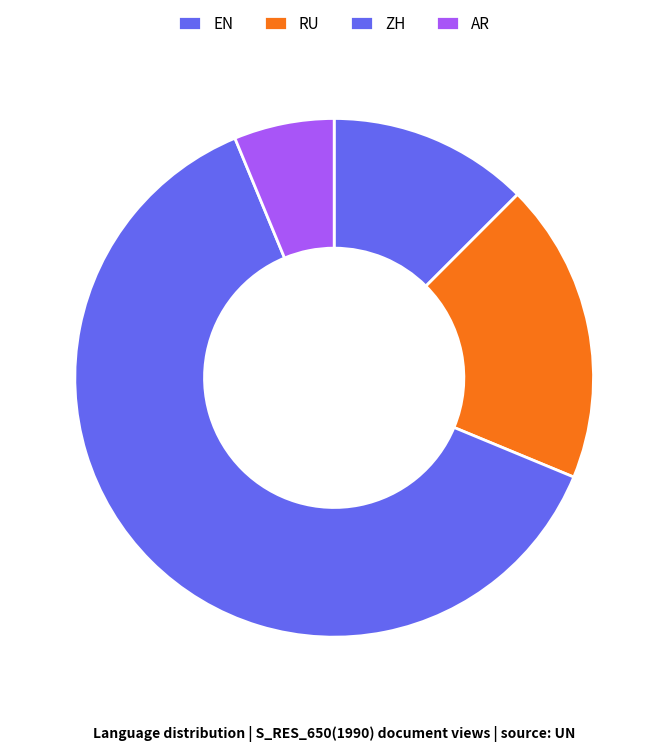

What is the total percentage of ZH and RU?

81.2%